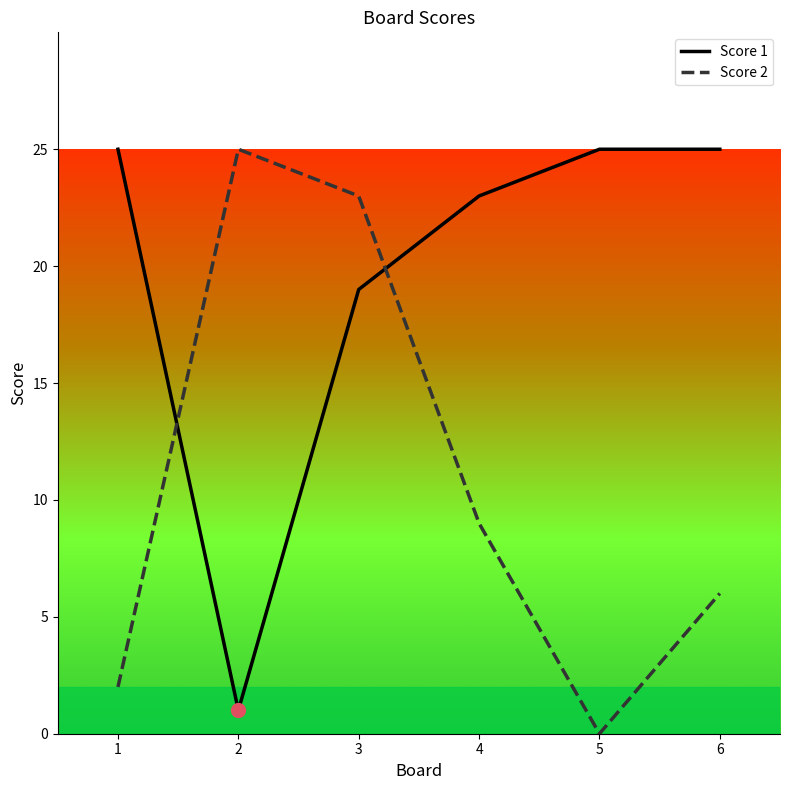

Which series changed the most between 1 and 3?

Score 2